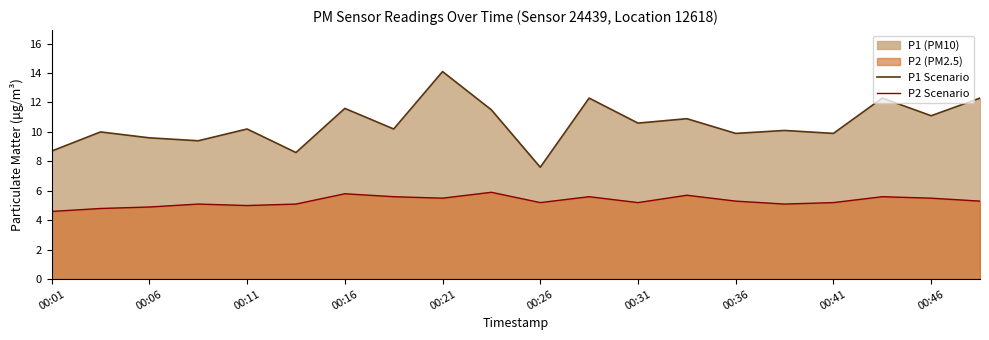

True or false: P1 line and P2 line cross at least once.

False